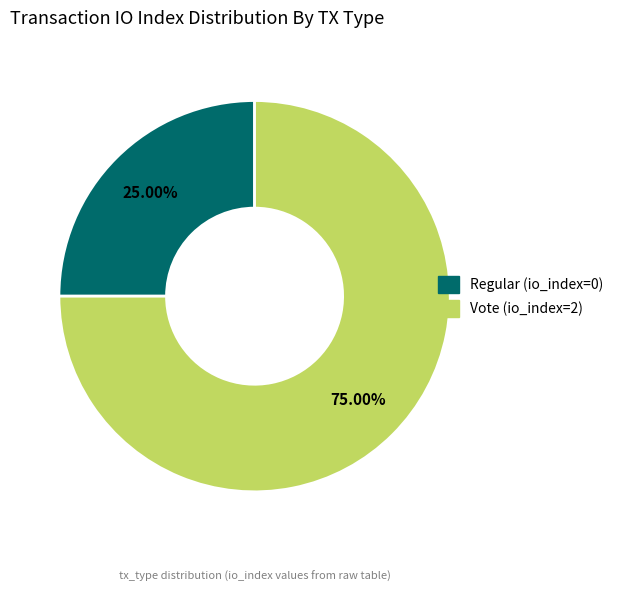

To the nearest percent, what is the difference between the largest and smallest slice percentages?

50%